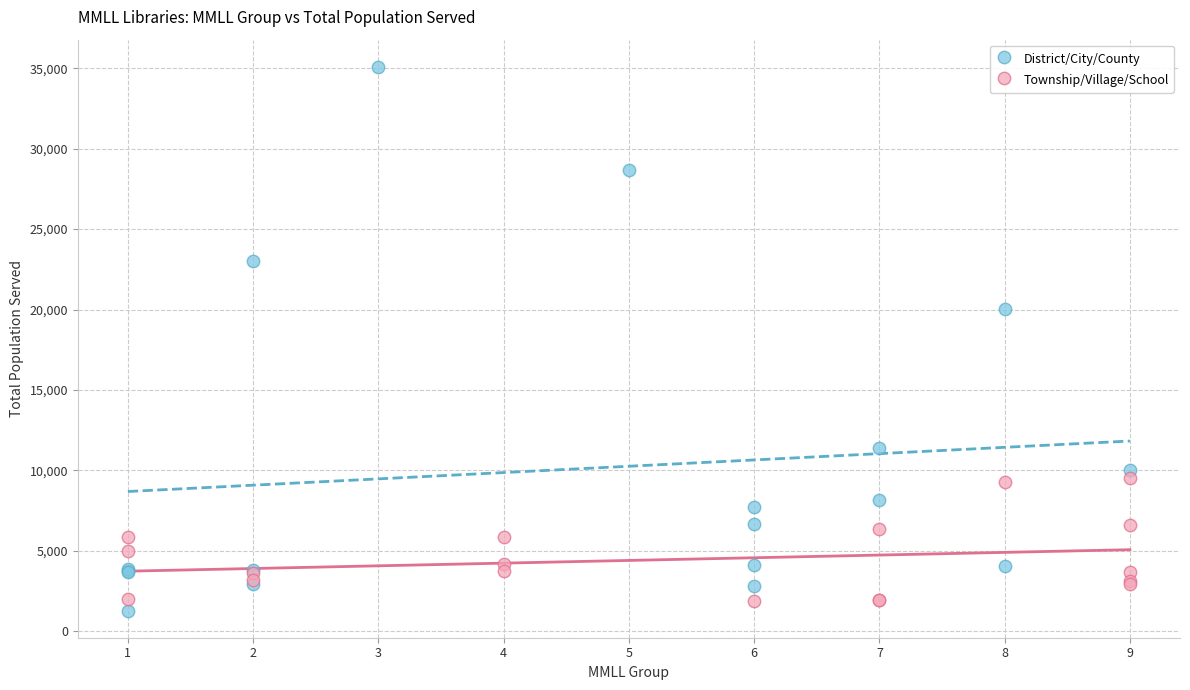

Which series contains the highest Y value?

District/City/County